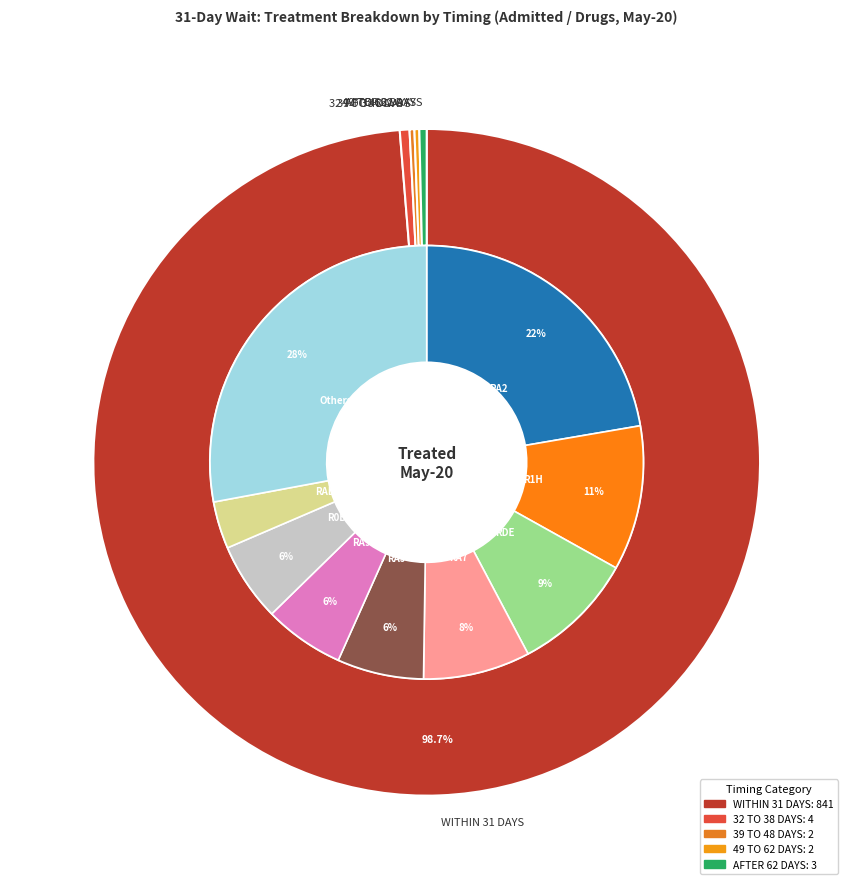

True or false: RD1 accounts for 0% of the total.

True